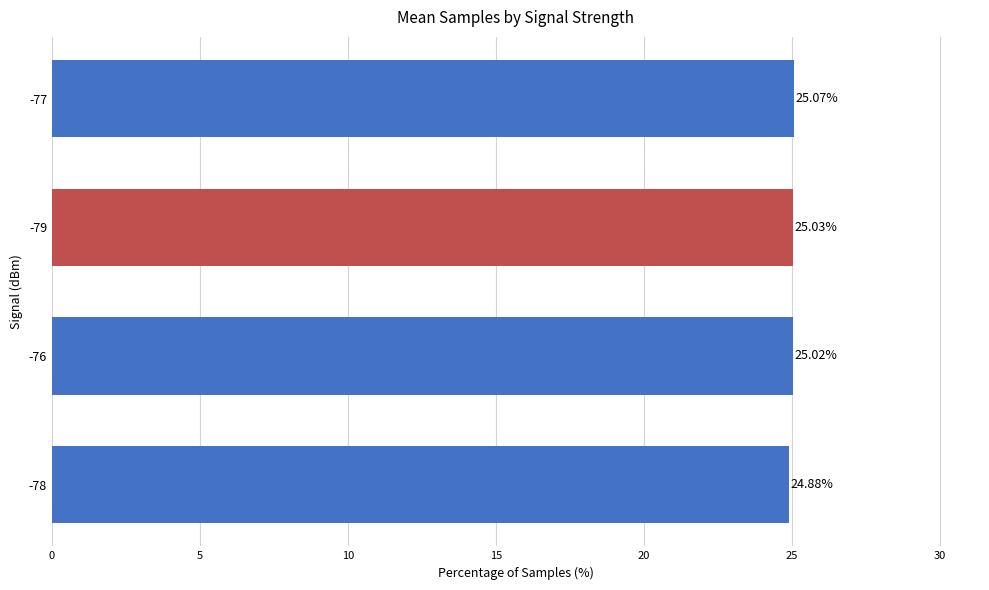

Approximately how many times larger is the value at -77 compared to -76?

1.0